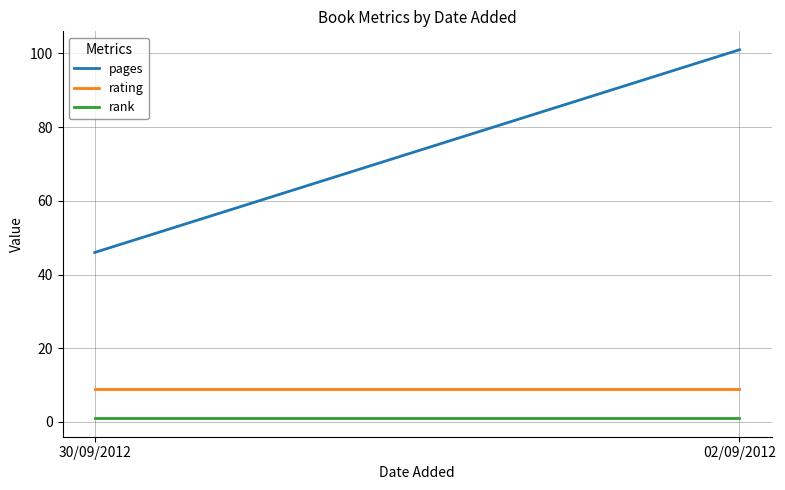

What is the label of the 1st point from the left?

30/09/2012